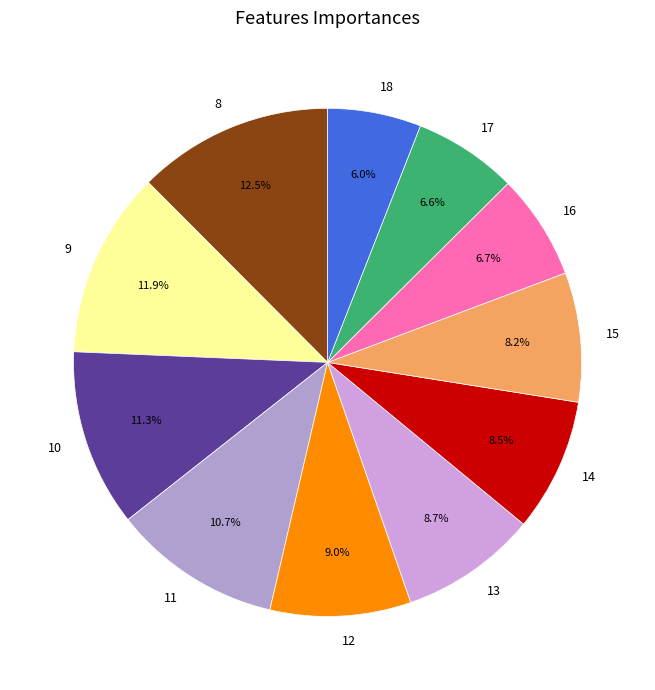

To the nearest percent, what is the average slice percentage?

9%